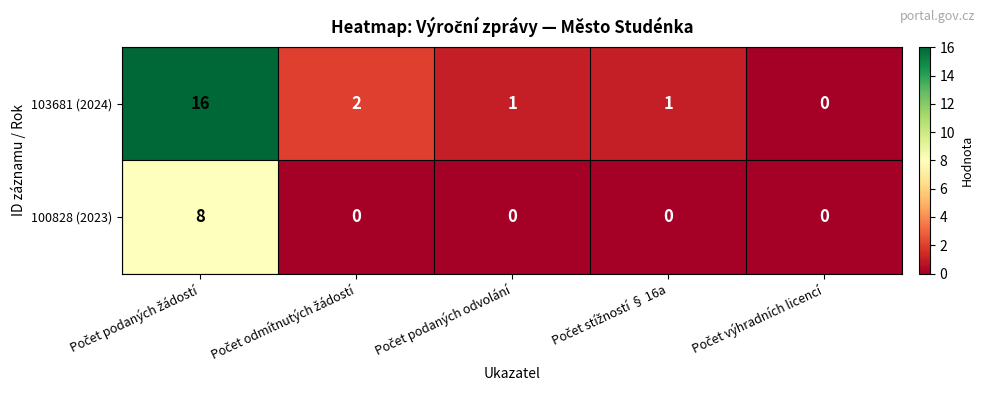

List the series in order of their peak value, lowest first.

100828 (2023), 103681 (2024)